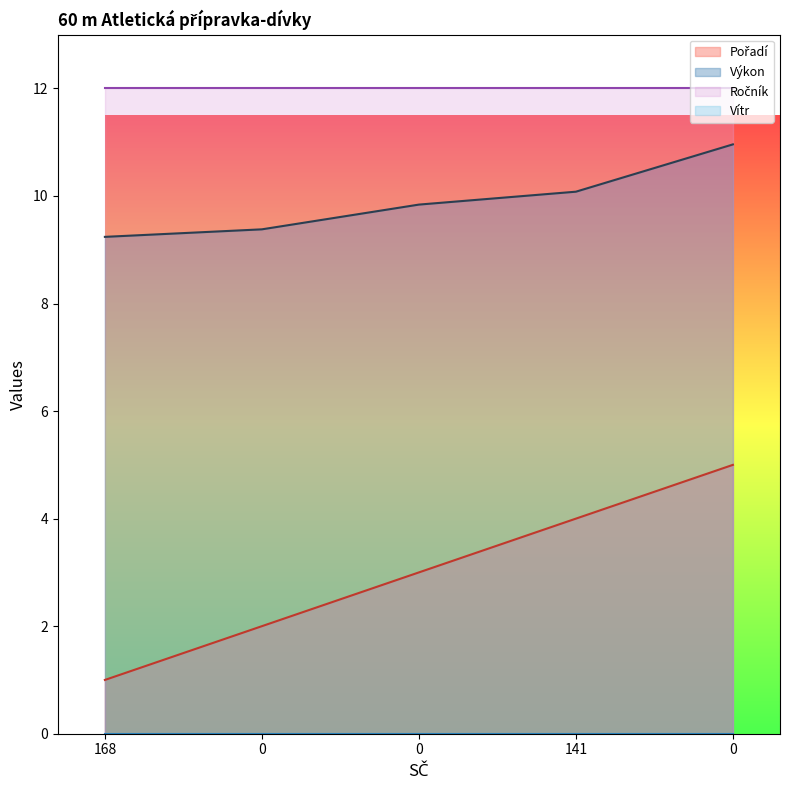

Does the chart display data point markers on the line(s)?

No